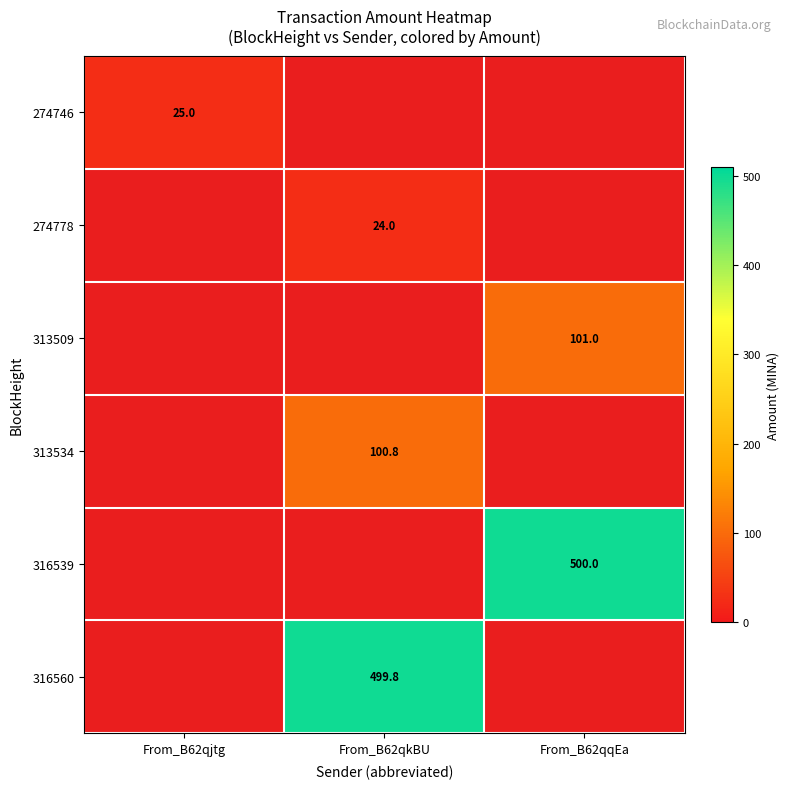

Count the number of categories in the chart.

3